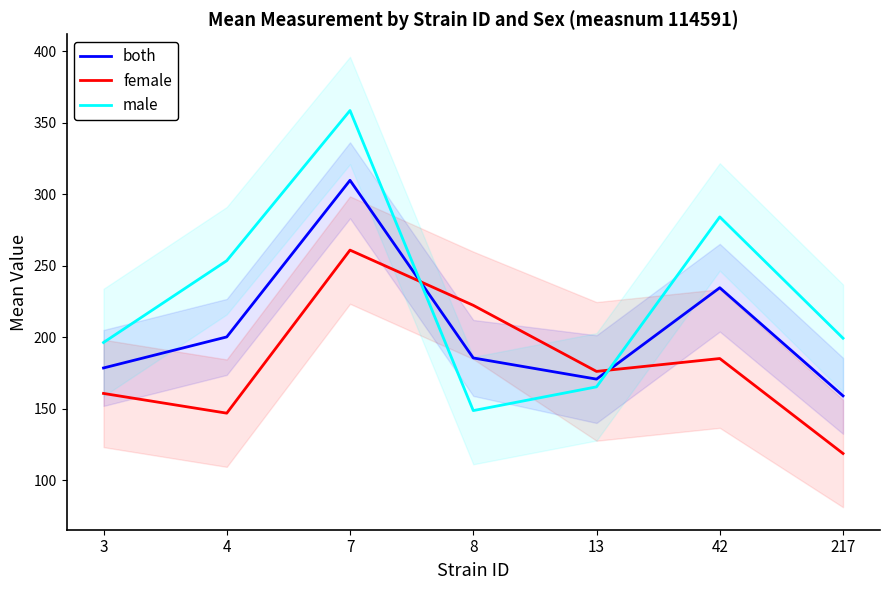

At which category does female reach its first local peak?

7